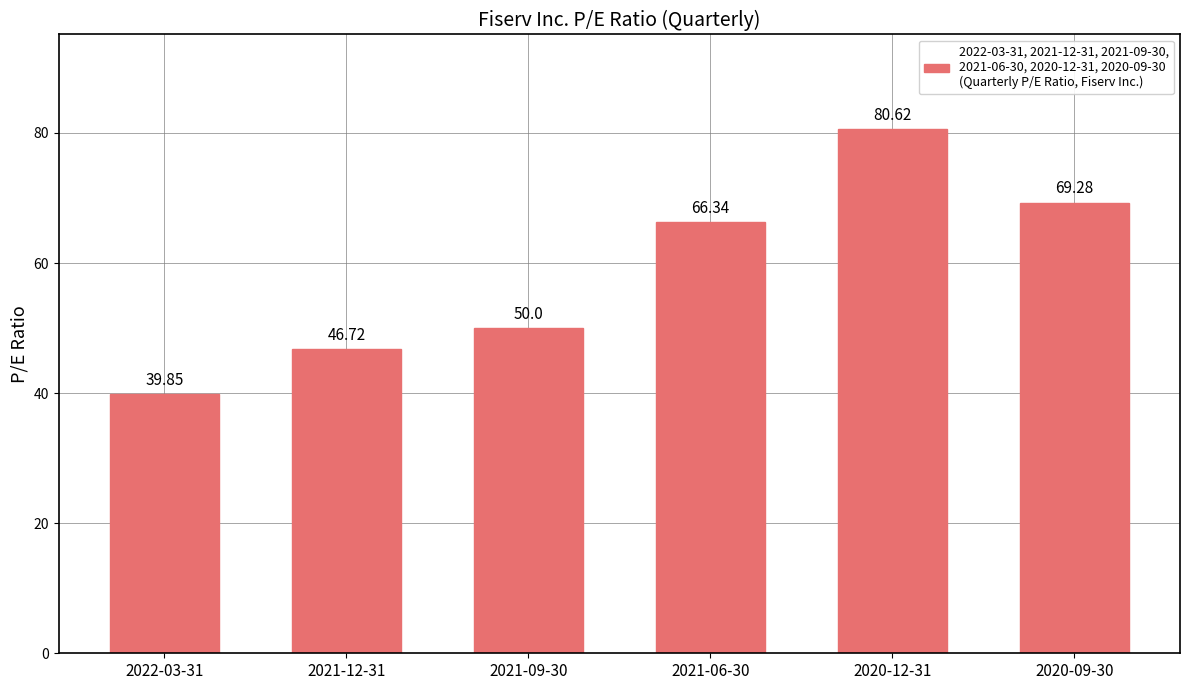

What is the label of the 4th bar from the left?

2021-06-30